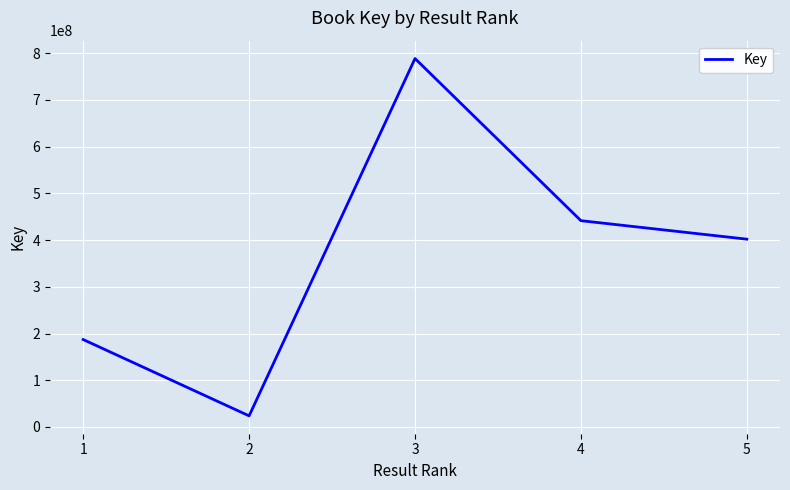

List the labels in order of value, smallest first.

2, 1, 5, 4, 3